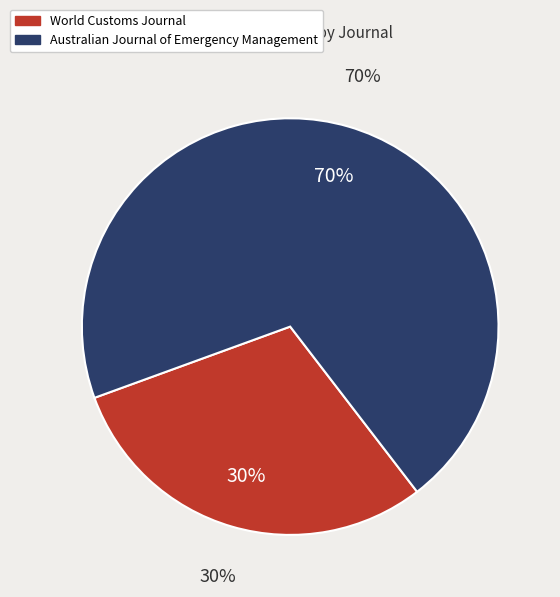

Is World Customs Journal the majority of the pie?

No